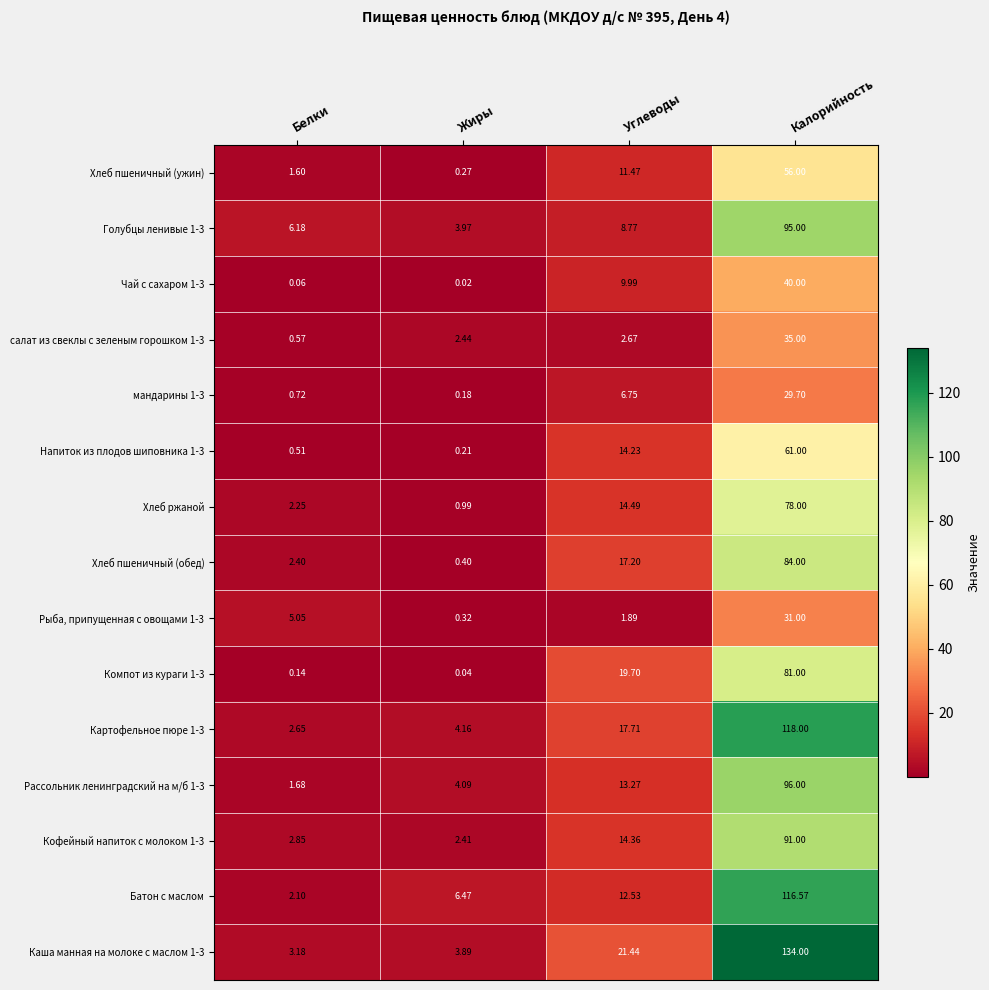

Is the value of Каша манная на молоке с маслом 1-3 at Белки greater than the value of Батон с маслом at Белки?

Yes